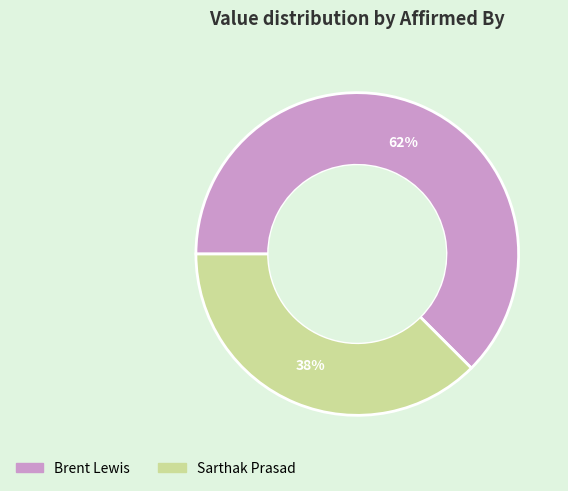

Does Sarthak Prasad account for over 50% of the chart?

No